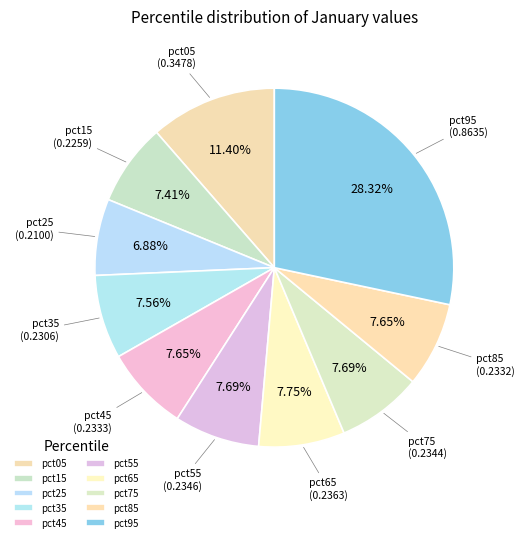

How many segments does this pie chart have?

10